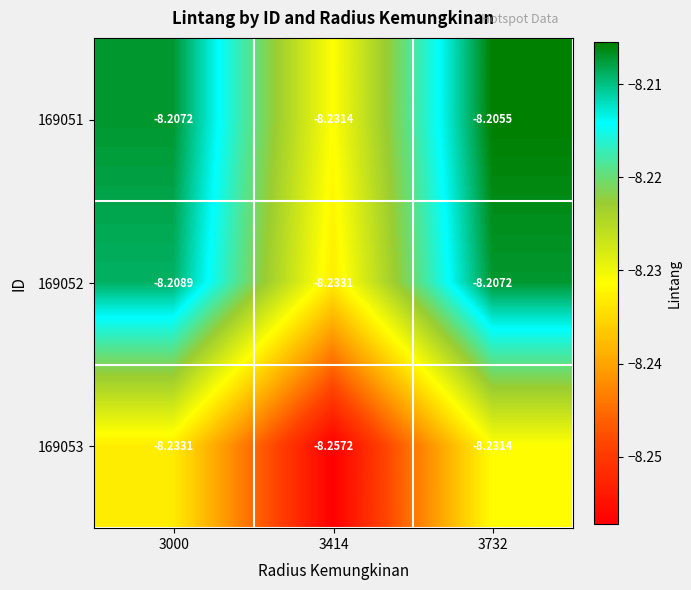

Is the value of 169051 at 3000 greater than the value of 169053 at 3000?

Yes